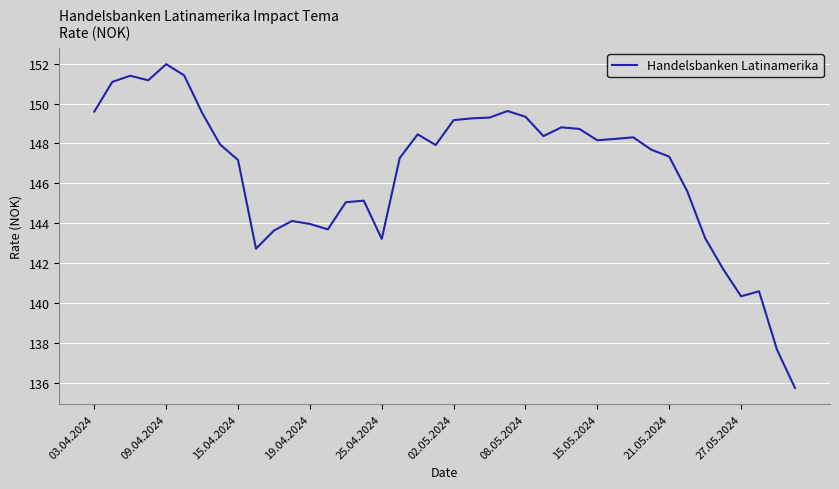

What is the greatest value displayed?

152.0